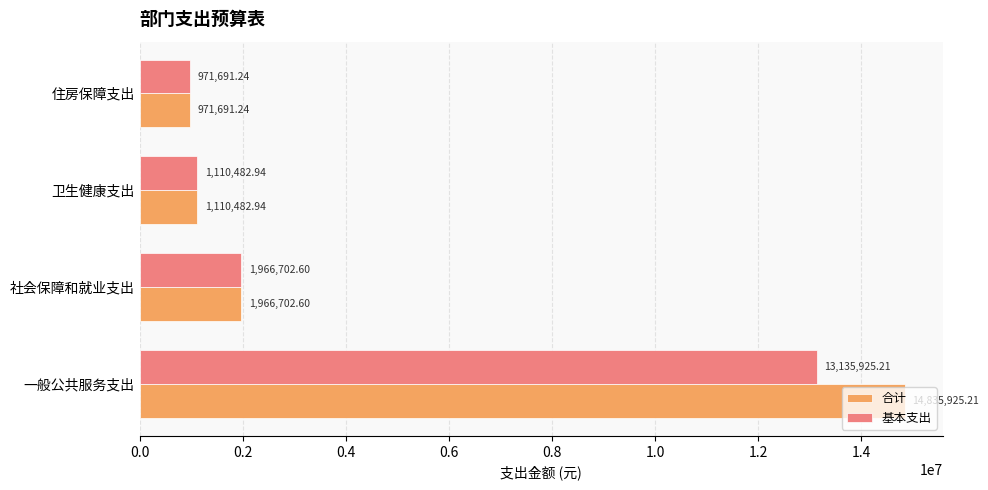

What is the sum of all 基本支出 values?

17184802.0